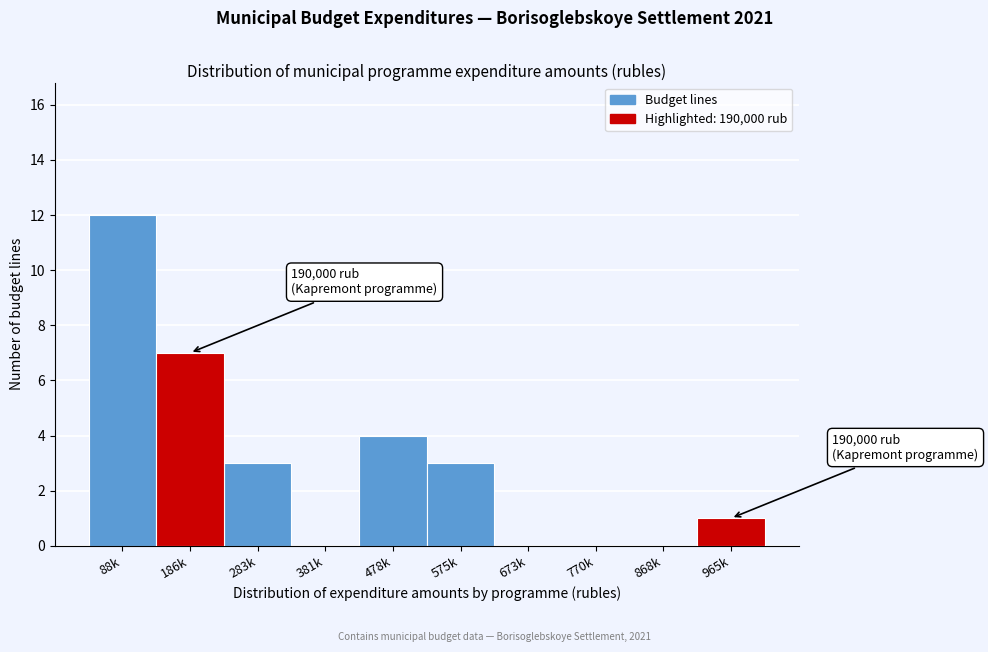

What is the greatest value displayed?

12